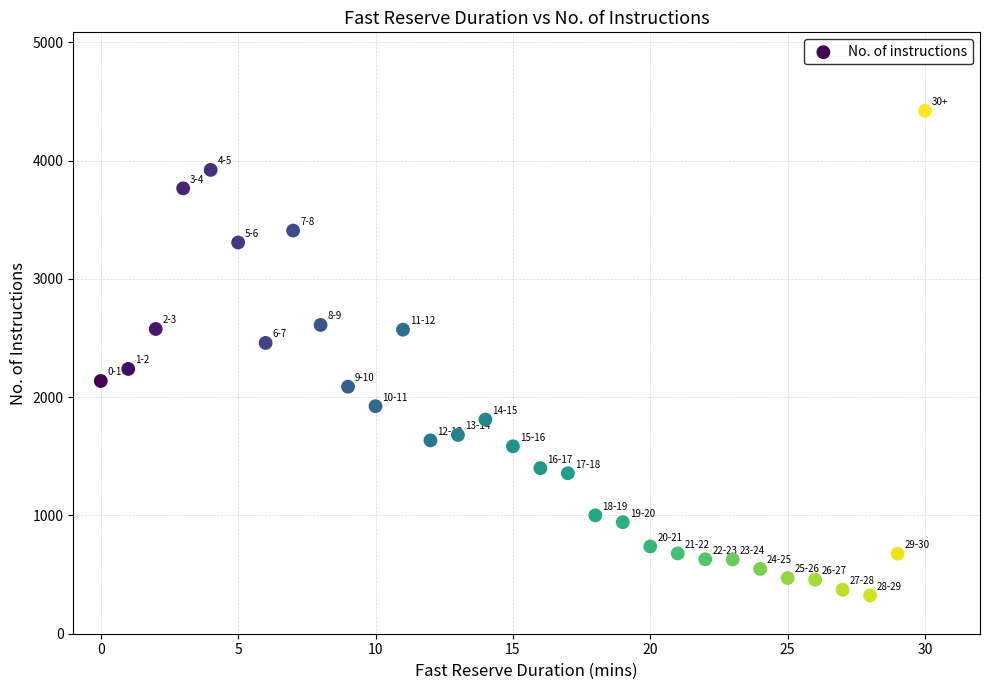

What is the range of Y values (max minus min)?

4098